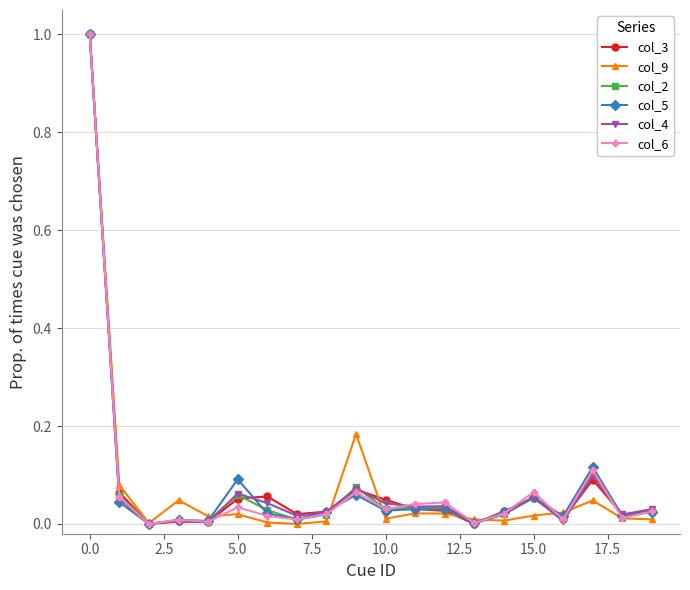

Does the chart have visible grid lines?

Yes